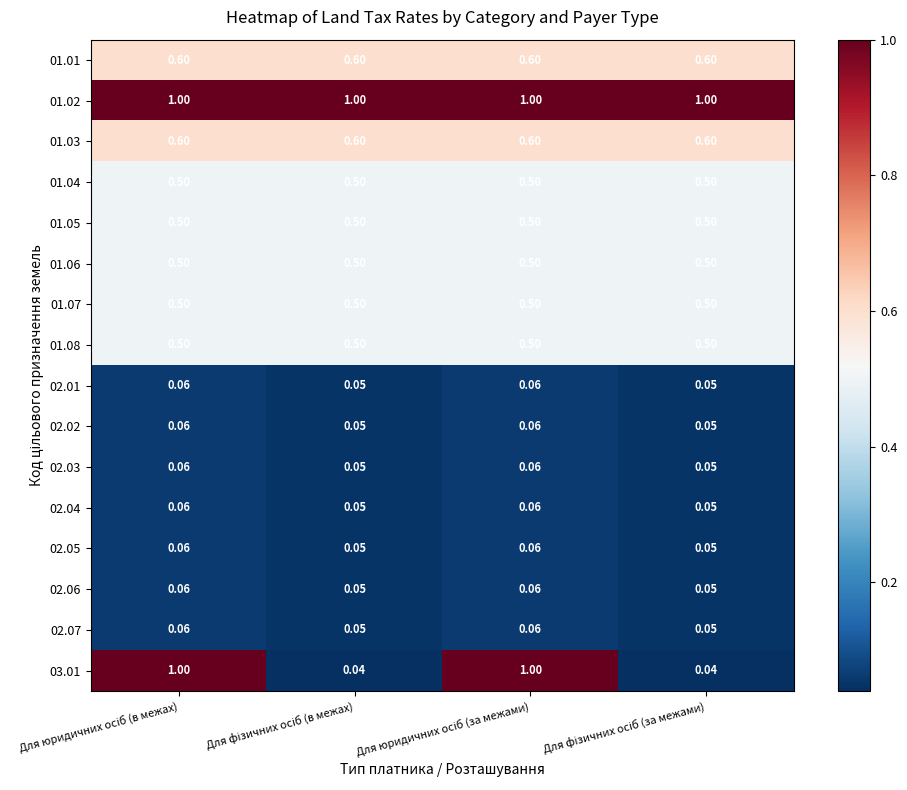

How many distinct data groups are displayed?

16